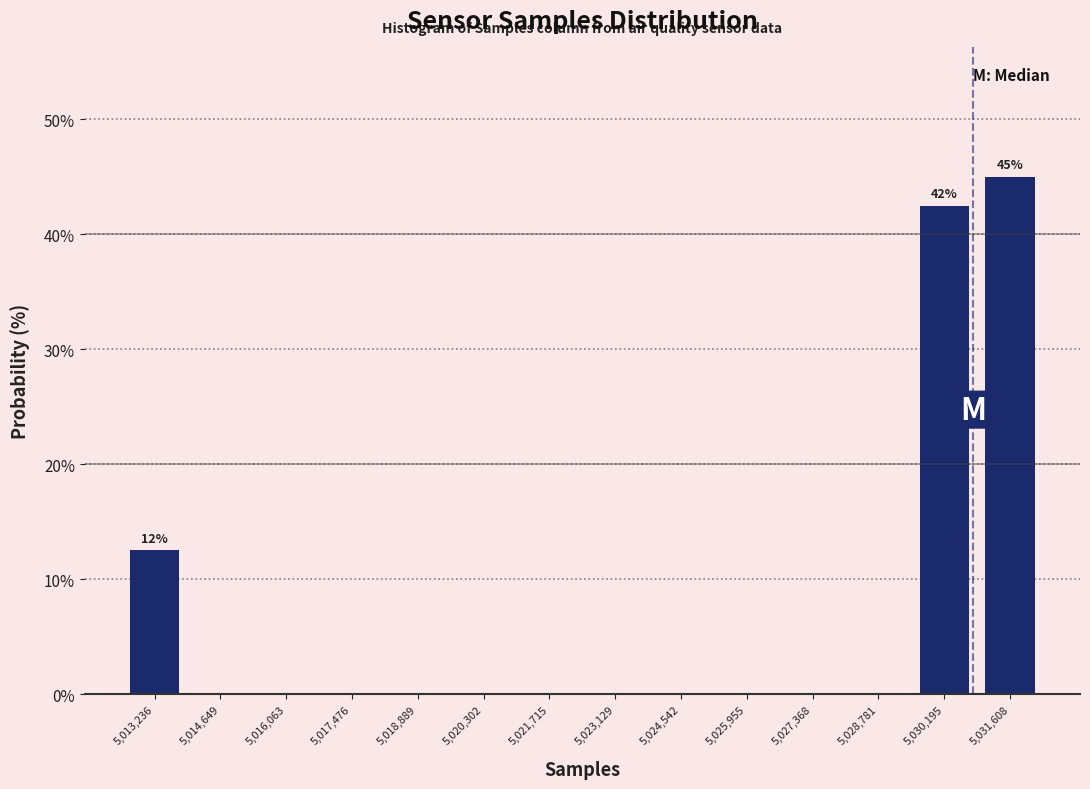

Over which range of the x-axis is the bar tallest?

5031000 to 5032400